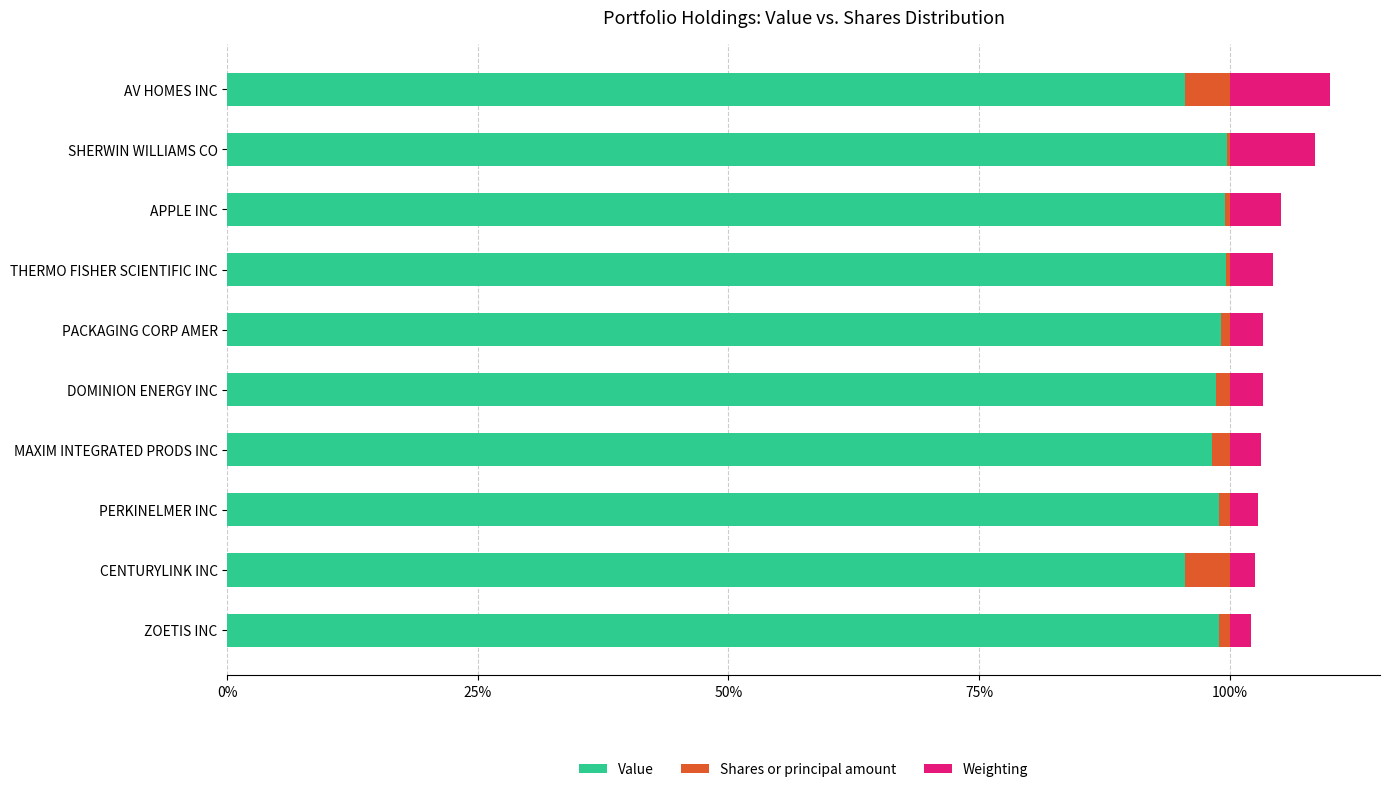

What value does the Value series have at CENTURYLINK INC?

95.5